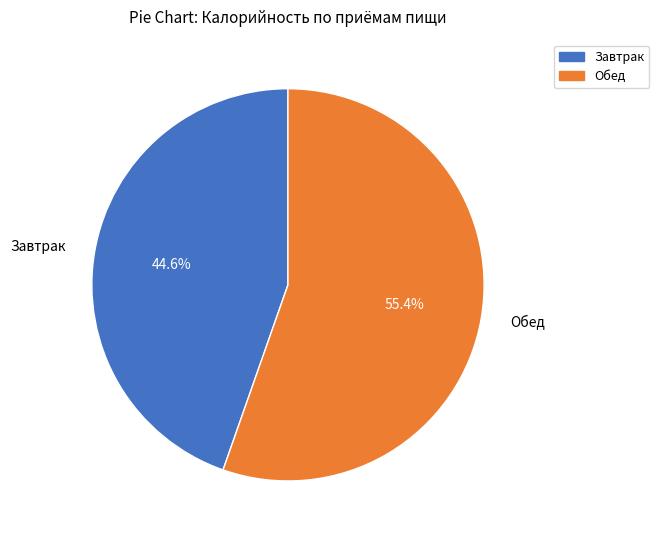

Which has a higher value, Обед or Завтрак?

Обед